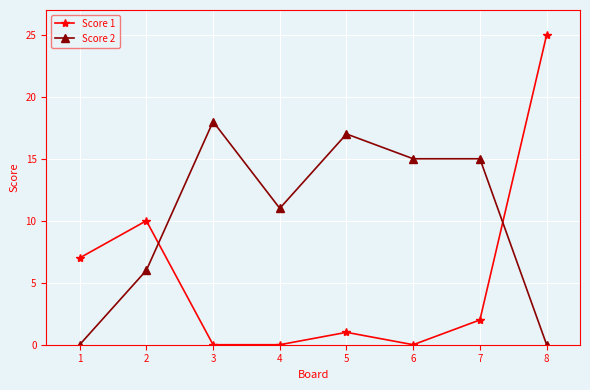

Where is Score 1 nearest to the value 12?

2